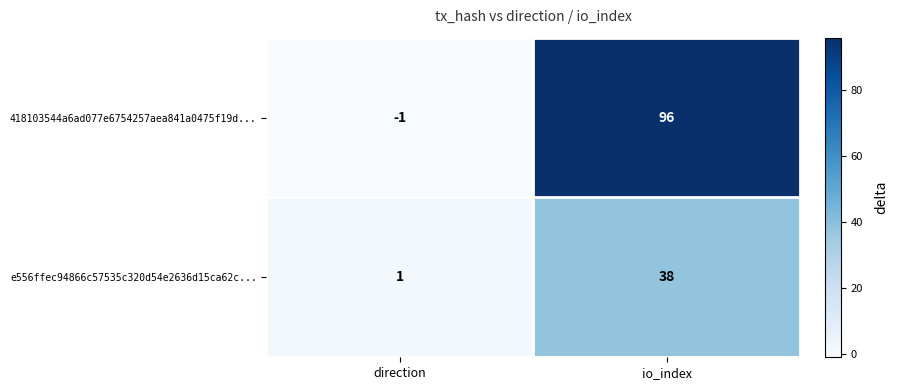

Which category has the lowest value across all series?

direction